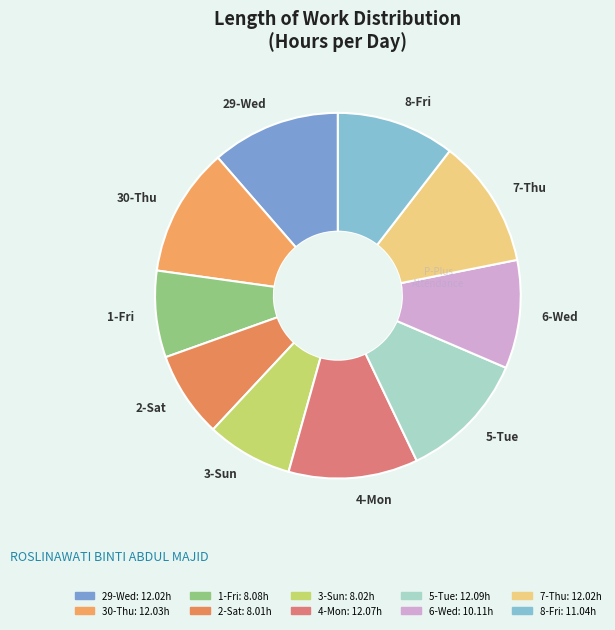

The 3-Sun slice represents 8% of the pie. True or false?

True